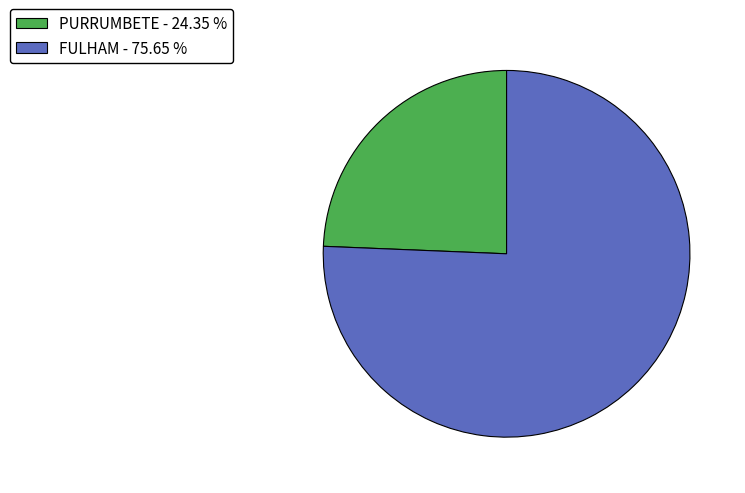

Is PURRUMBETE the majority of the pie?

No